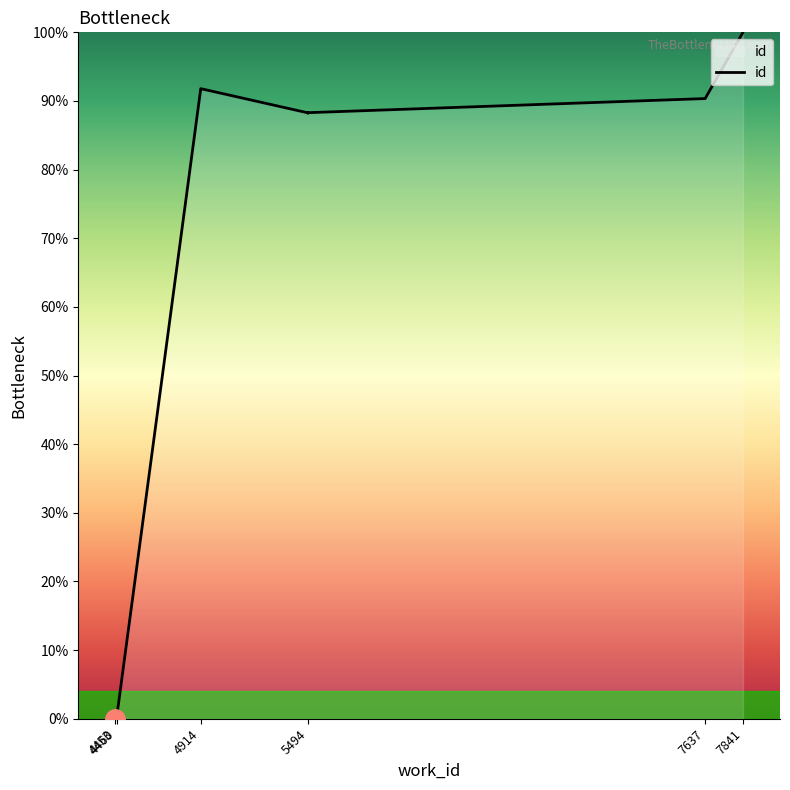

True or false: there are more than 0 points higher than both neighbors.

True